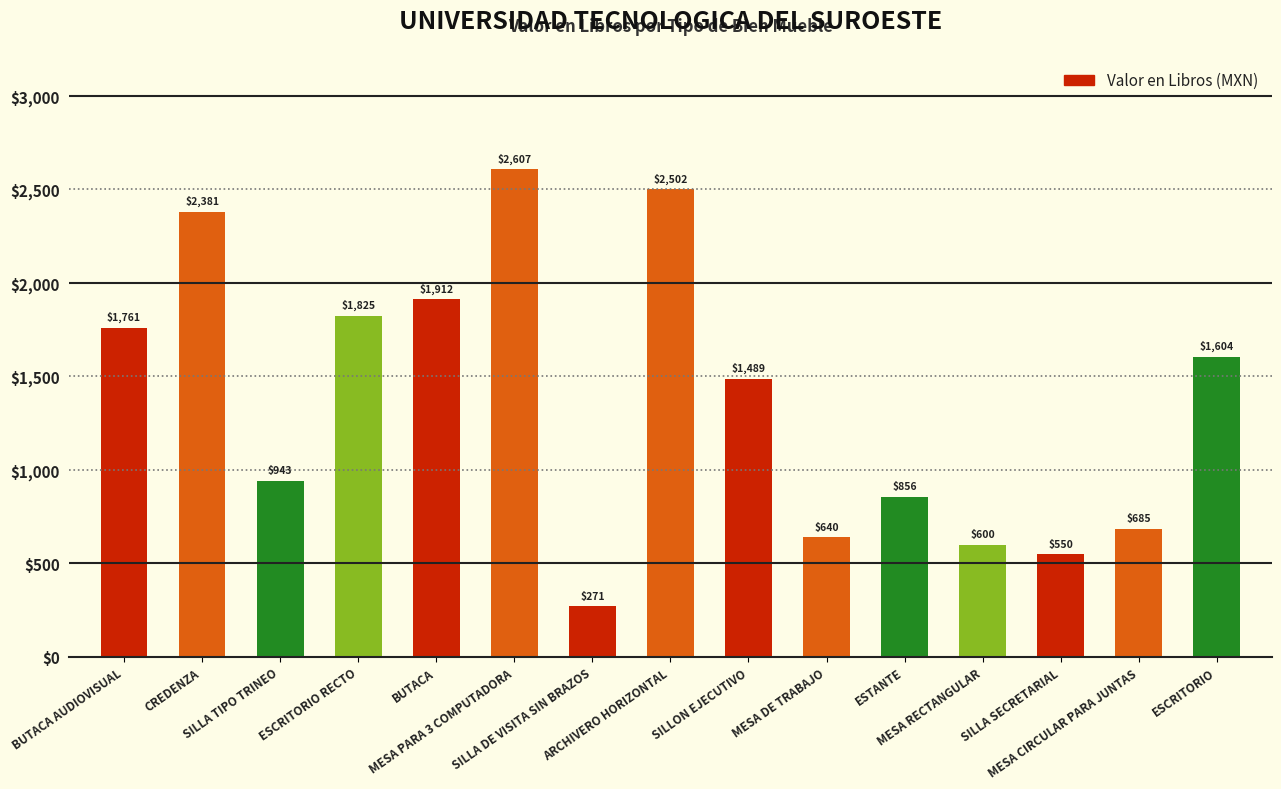

The chart shows a value of 1488.7 at SILLON EJECUTIVO. True or false?

True